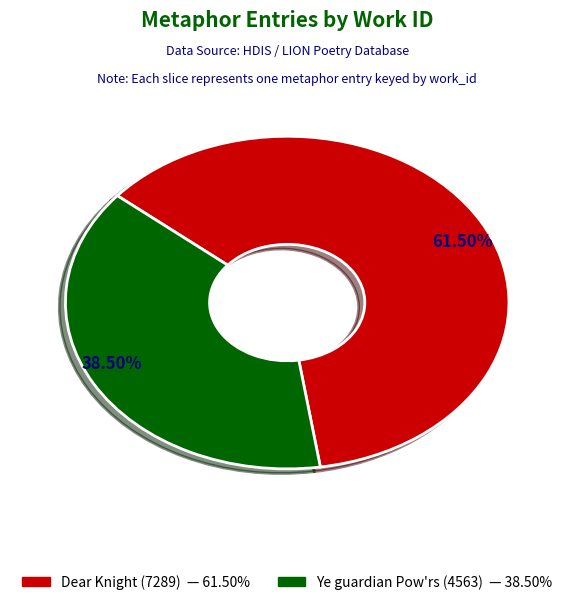

Is there any slice that represents more than half of the pie?

Yes